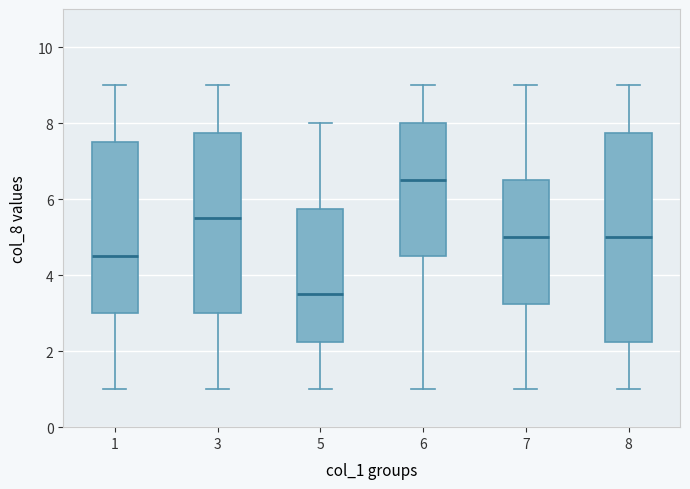

Reading left to right, read every box against the y-axis: the position of its median line, the range the box covers, and the ends of its whiskers. The values are not printed on the chart, so give them approximately, as read against the axis.

1: median 4.6, box 3.0 to 7.6, whiskers 1.0 to 9.0
3: median 5.6, box 3.0 to 7.8, whiskers 1.0 to 9.0
5: median 3.6, box 2.2 to 5.8, whiskers 1.0 to 8.0
6: median 6.6, box 4.6 to 8.0, whiskers 1.0 to 9.0
7: median 5.0, box 3.2 to 6.6, whiskers 1.0 to 9.0
8: median 5.0, box 2.2 to 7.8, whiskers 1.0 to 9.0